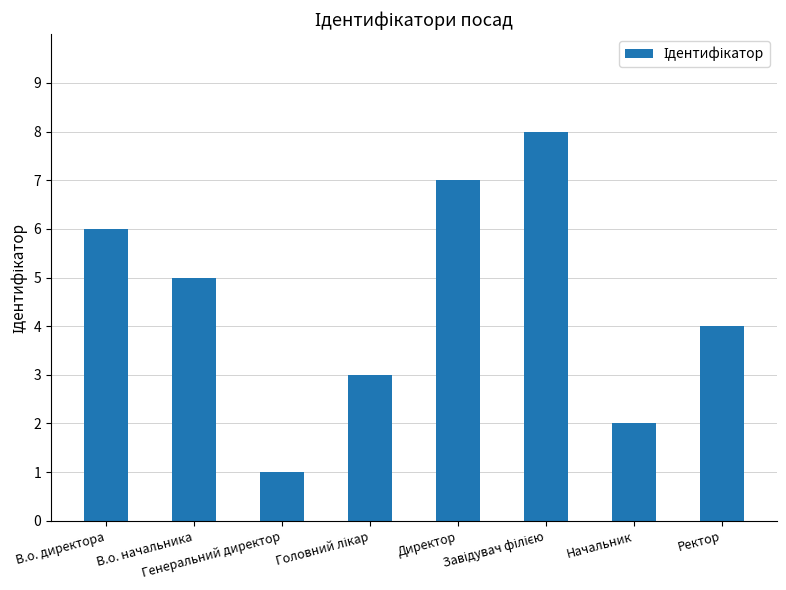

What is the greatest value displayed?

8